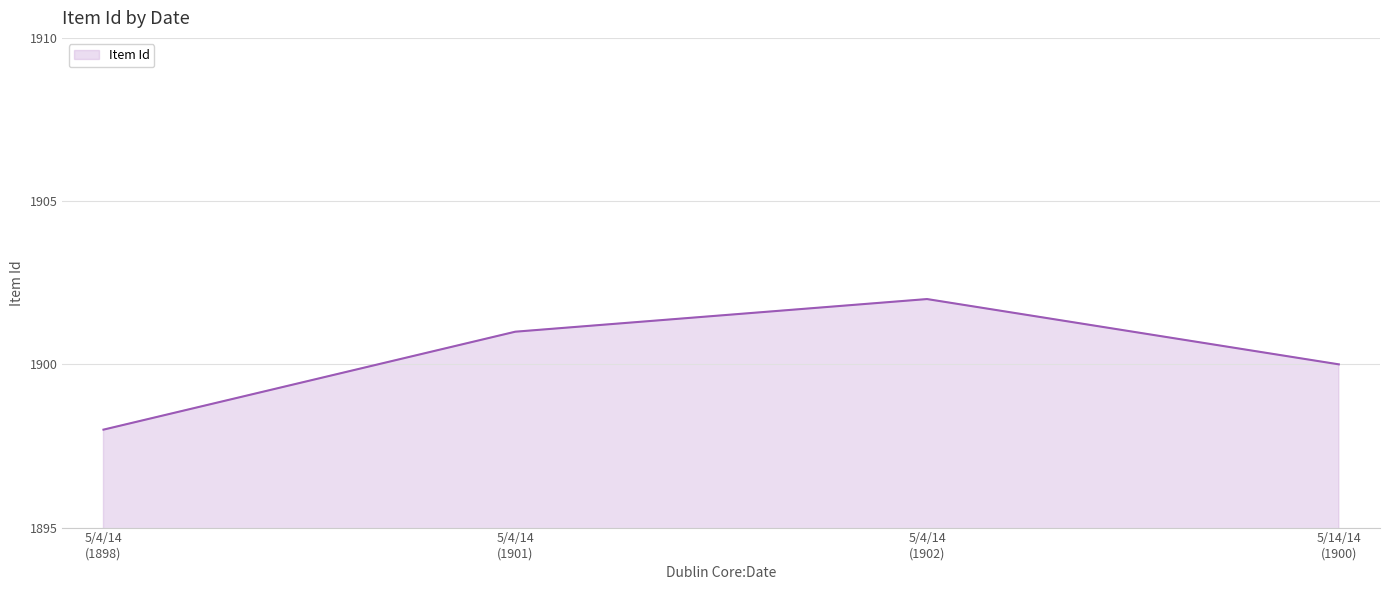

Rank the categories by value from highest to lowest.

5/4/14
(1902), 5/4/14
(1901), 5/14/14
(1900), 5/4/14
(1898)